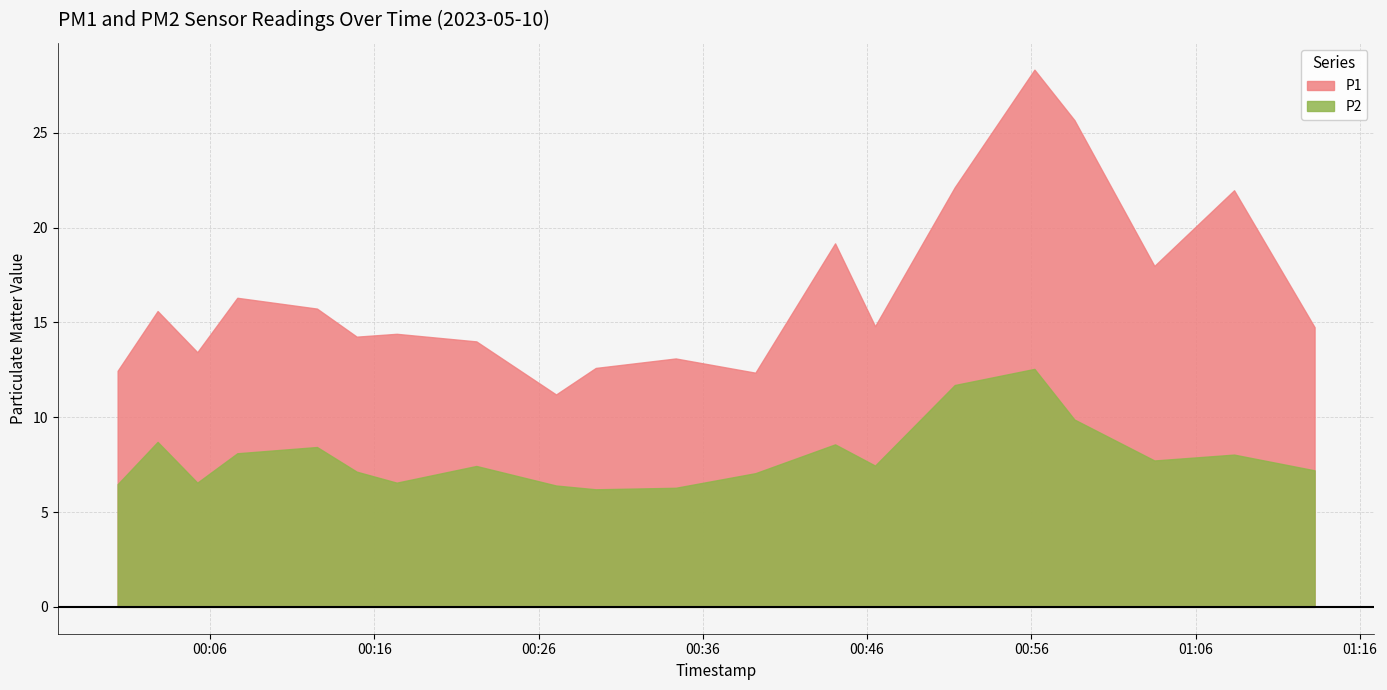

The P1 series shows 13.4 at 2023-05-10T00:05:14. True or false?

True